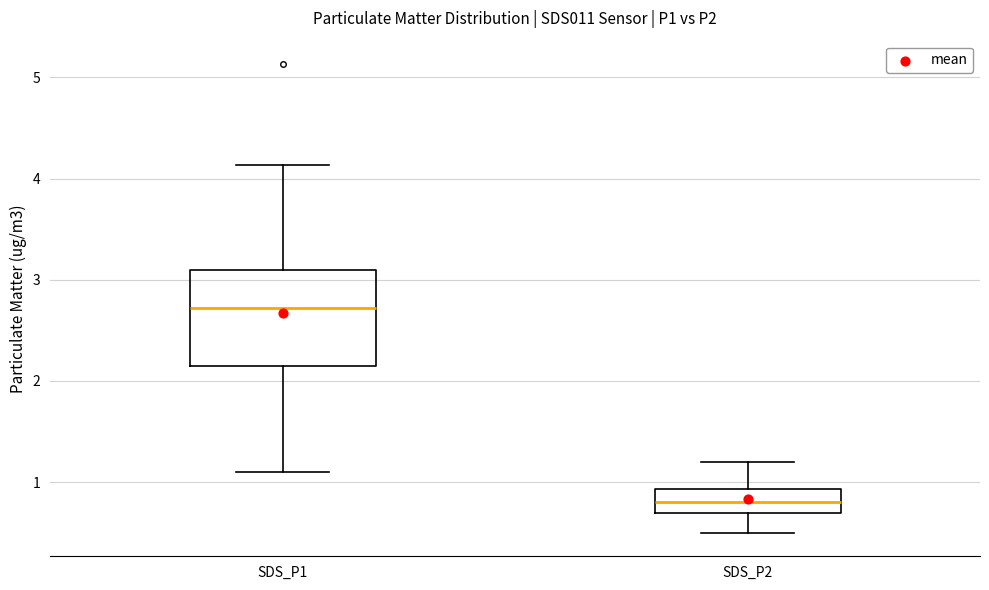

Reading left to right, transcribe this box plot: for each box, give where its median line is, the range the box spans, and where its two whiskers end, as read against the y-axis. The values are not printed on the chart, so give them approximately, as read against the axis.

SDS_P1: median 2.7, box 2.2 to 3.1, whiskers 1.1 to 4.1
SDS_P2: median 0.8, box 0.7 to 0.9, whiskers 0.5 to 1.2